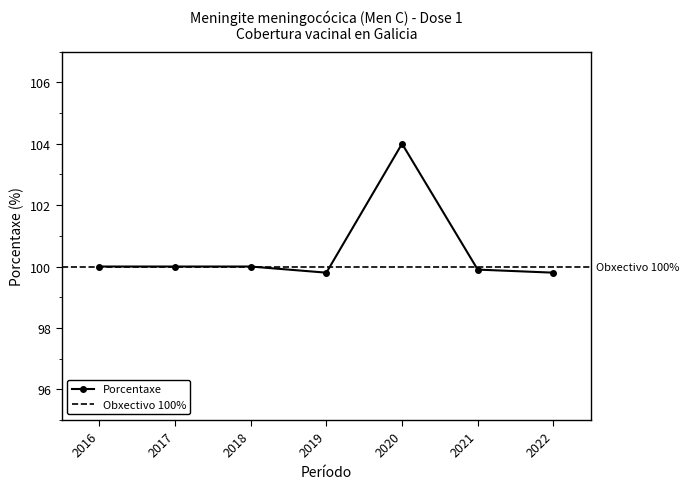

Reading left to right, extract all data points from this chart.

2016=100.0	2017=100.0	2018=100.0	2019=99.8	2020=104.0	2021=99.9	2022=99.8